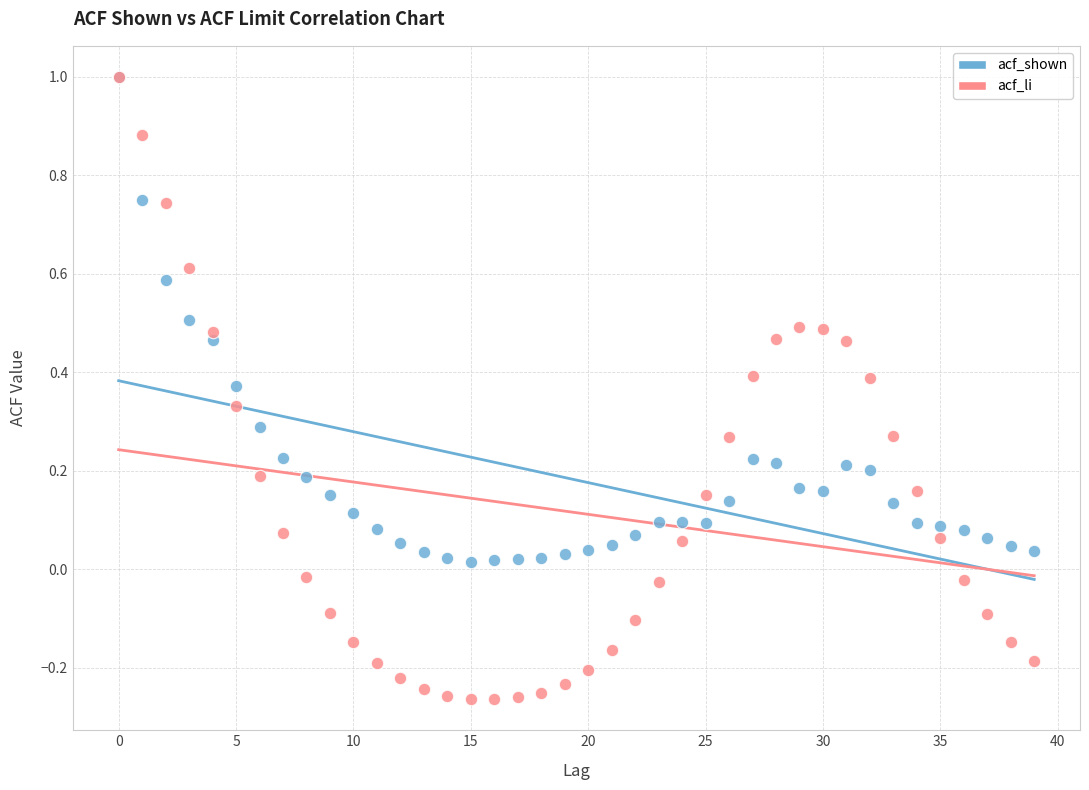

What are all the series names shown in the legend?

acf_shown, acf_li